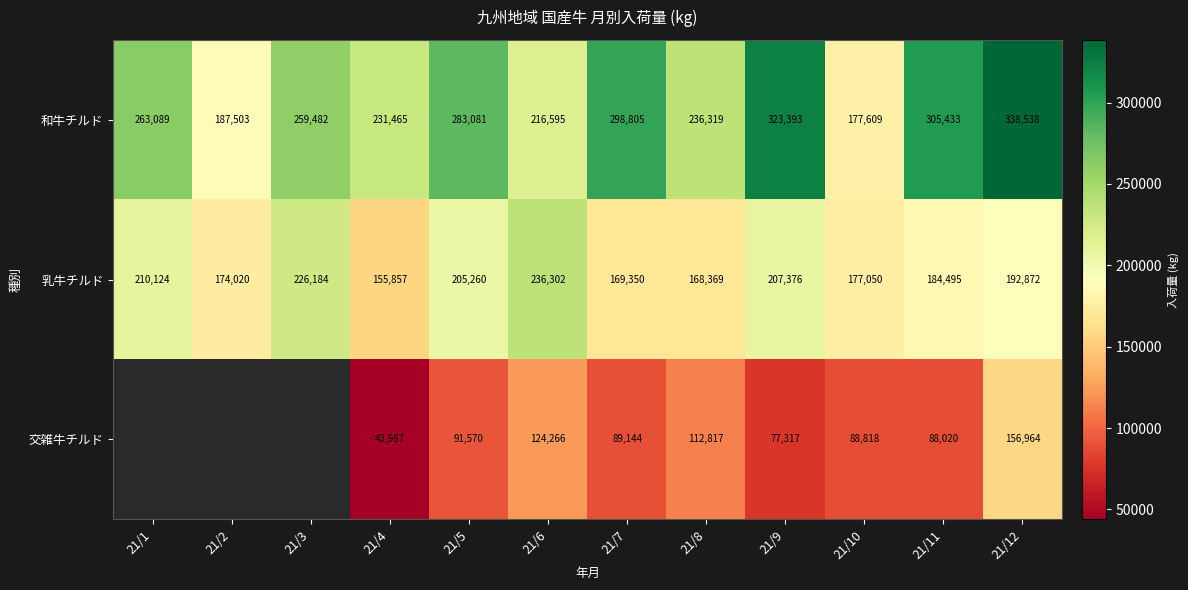

How many data points in 乳牛チルド are less than 192872?

6